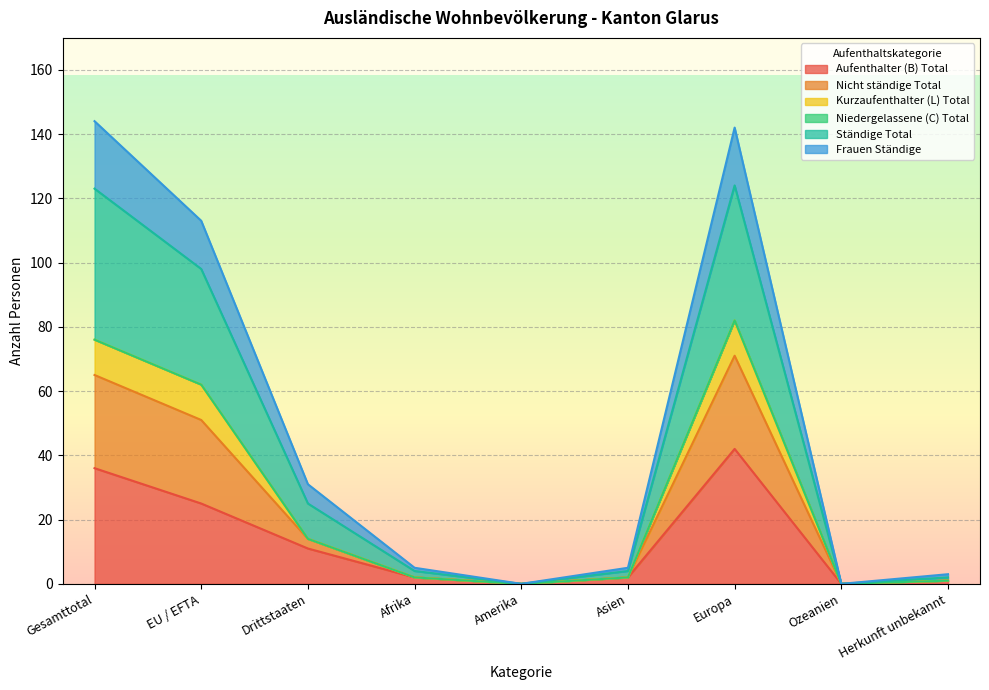

What position from the right is Herkunft unbekannt?

1